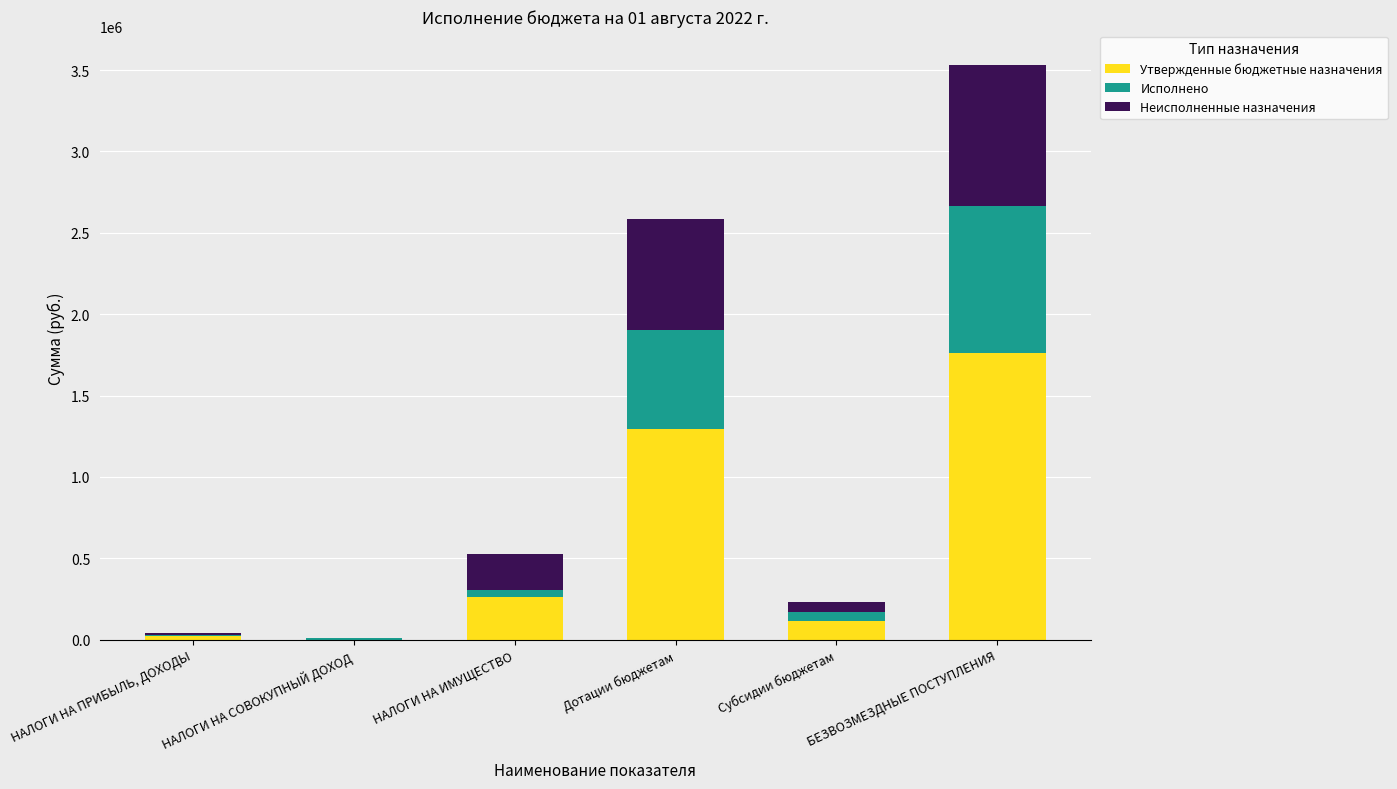

At which category is the sum across all series the highest?

БЕЗВОЗМЕЗДНЫЕ ПОСТУПЛЕНИЯ